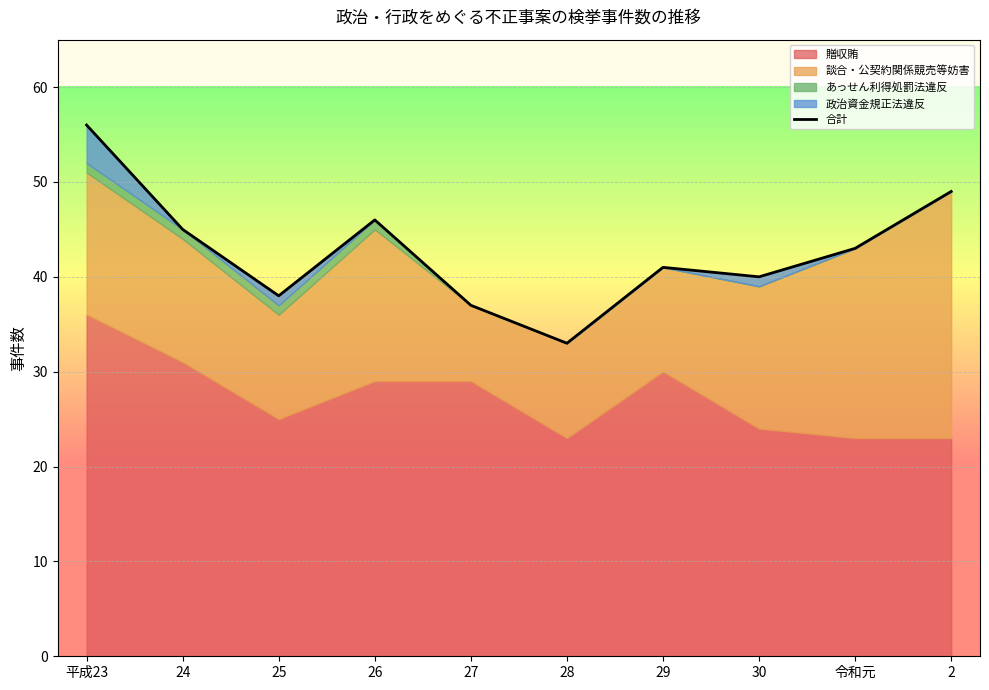

List the labels in order of value, largest first.

平成23, 2, 26, 24, 令和元, 29, 30, 25, 27, 28